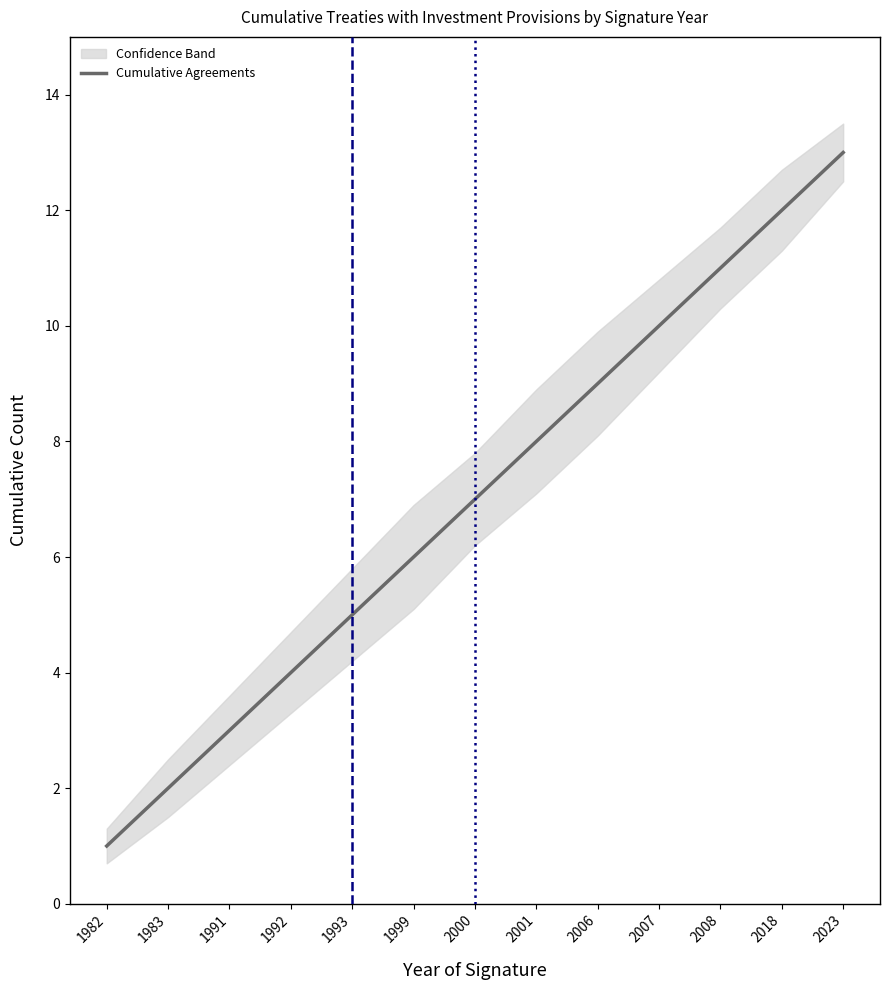

Where does the data first go above 7?

2001